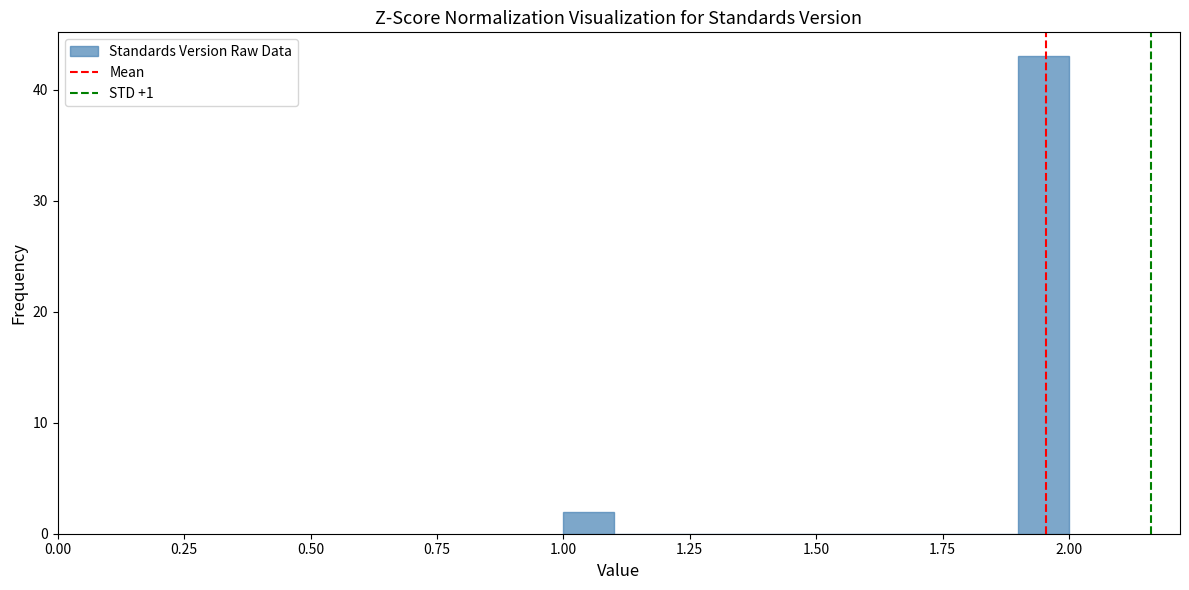

Read against the x-axis, roughly where is the centre of the tallest bar?

1.95